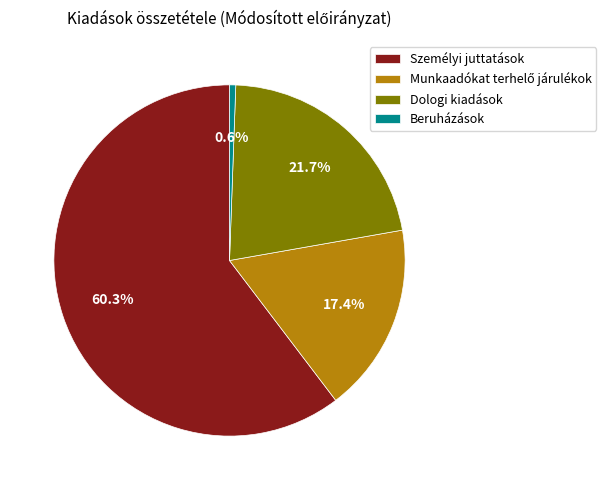

Is it true that Beruházások is 1% of the pie?

True